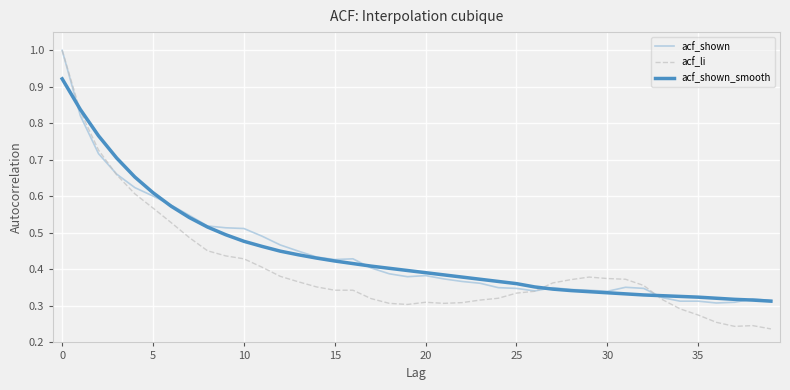

What is the greatest value displayed?

1.0